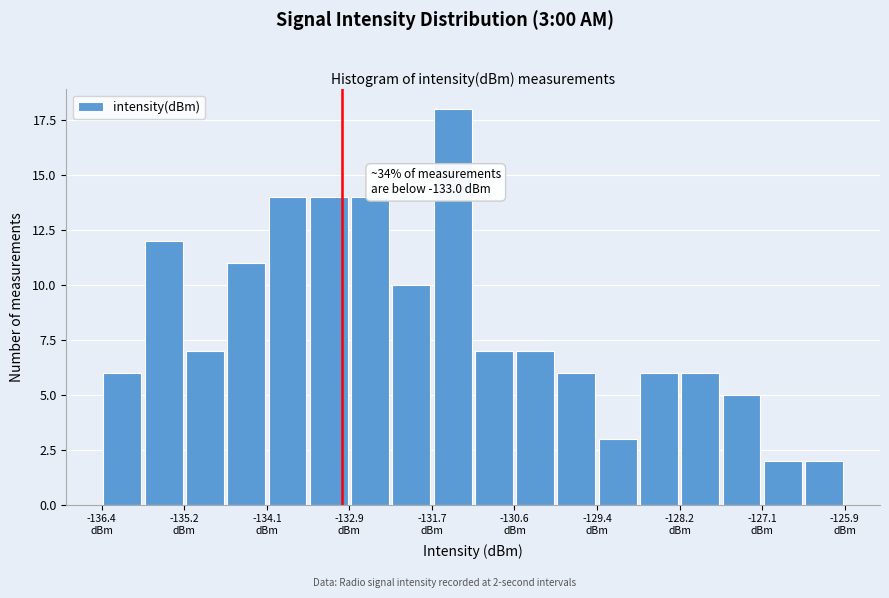

Read against the x-axis, roughly where is the centre of the tallest bar?

-131.4